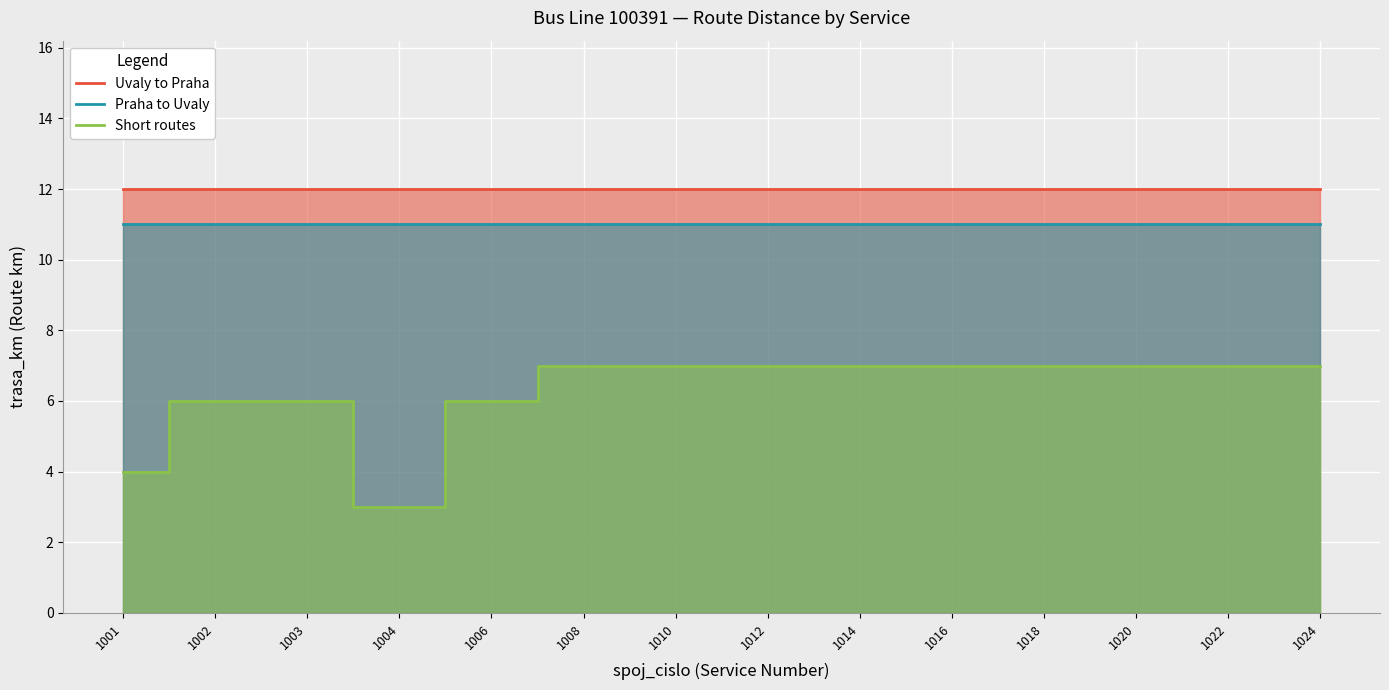

Reading right to left, extract all data points from this chart.

Uvaly to Praha: 1024=12	1022=12	1020=12	1018=12	1016=12	1014=12	1012=12	1010=12	1008=12	1006=12	1004=12	1003=12	1002=12	1001=12
Praha to Uvaly: 1024=11	1022=11	1020=11	1018=11	1016=11	1014=11	1012=11	1010=11	1008=11	1006=11	1004=11	1003=11	1002=11	1001=11
Short routes: 1024=7	1022=7	1020=7	1018=7	1016=7	1014=7	1012=7	1010=7	1008=7	1006=6	1004=3	1003=6	1002=6	1001=4